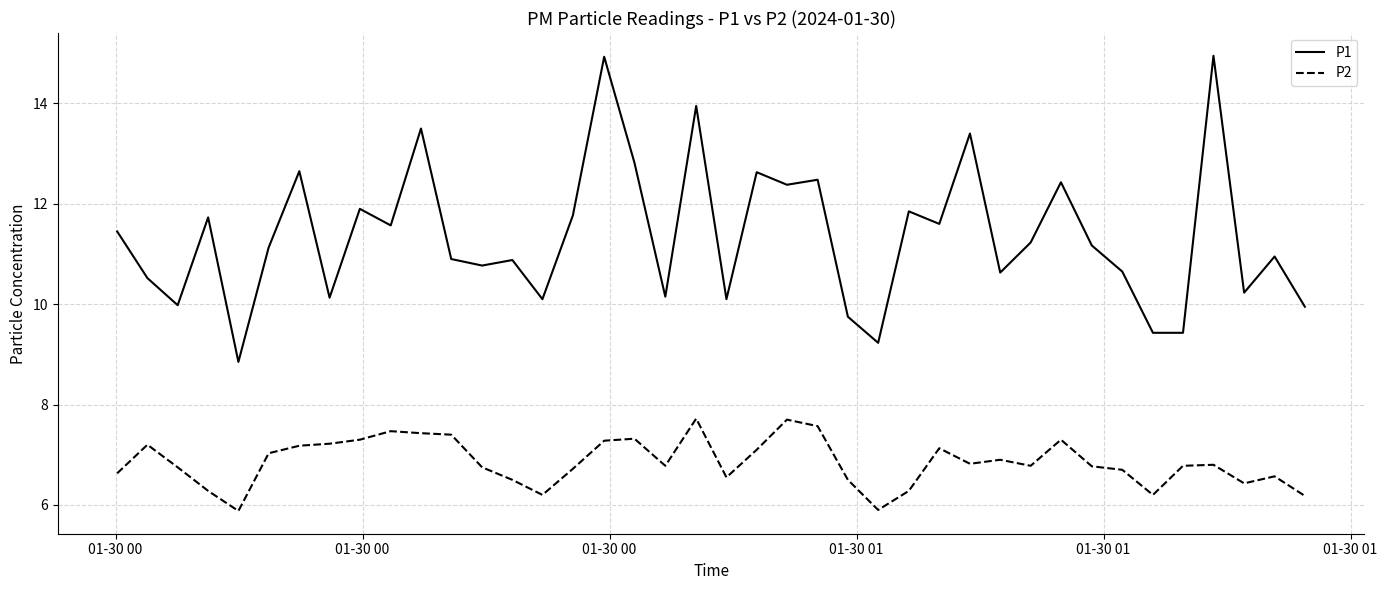

True or false: P1 and P2 cross at least once.

False